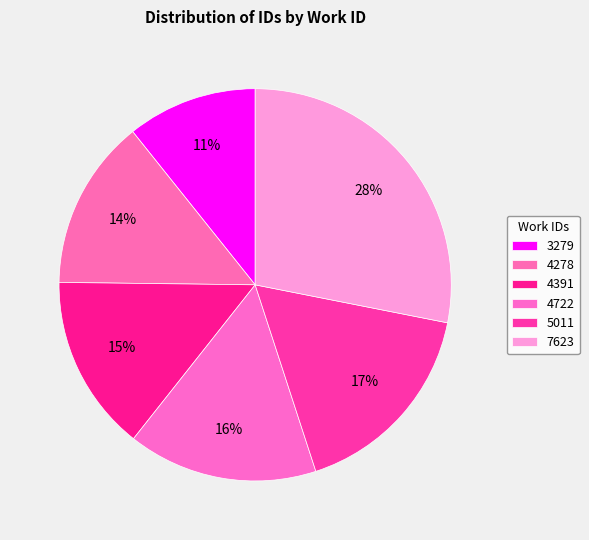

To the nearest percent, what is the difference between the largest and smallest slice percentages?

17%